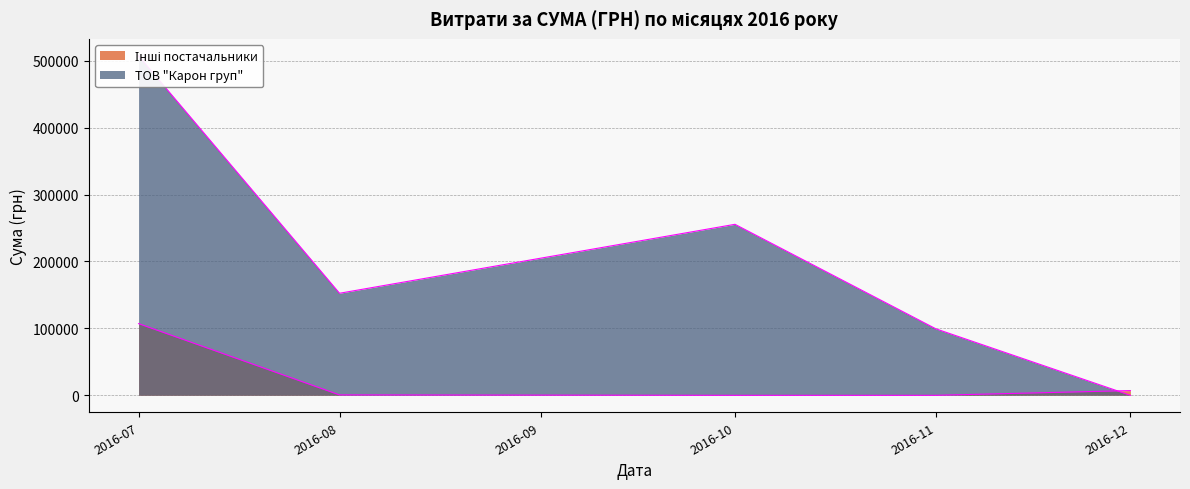

Which series changed the most between 20 and 26?

Інші постачальники